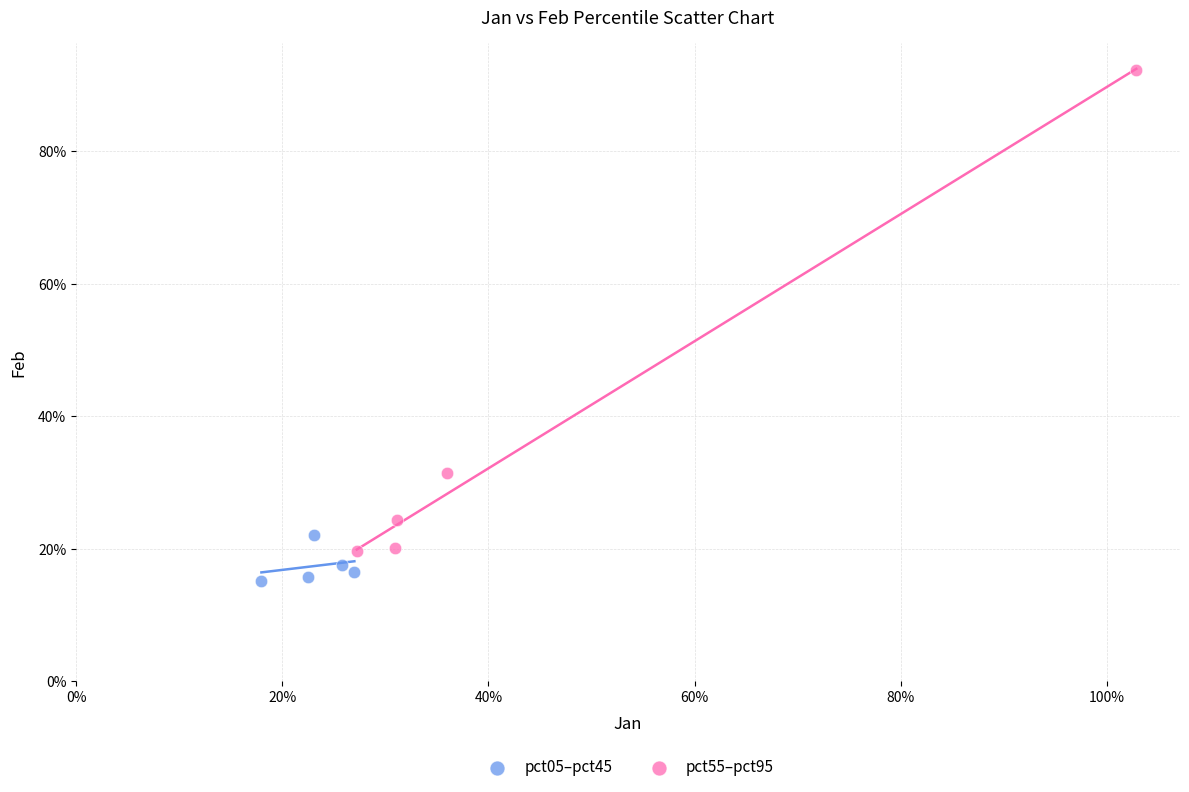

Which series has the widest spread of Y values?

pct55–pct95